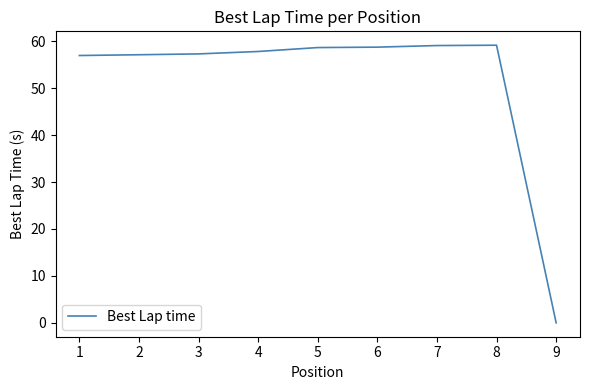

Is it true that the value at 8 is 59.2?

True